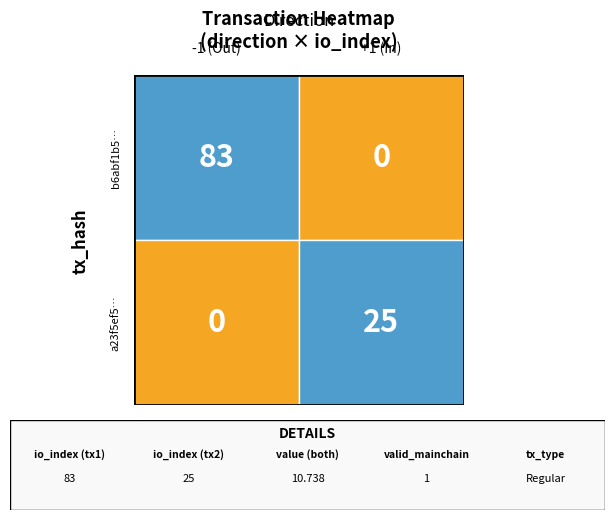

Which series has the largest total across all categories?

tx1